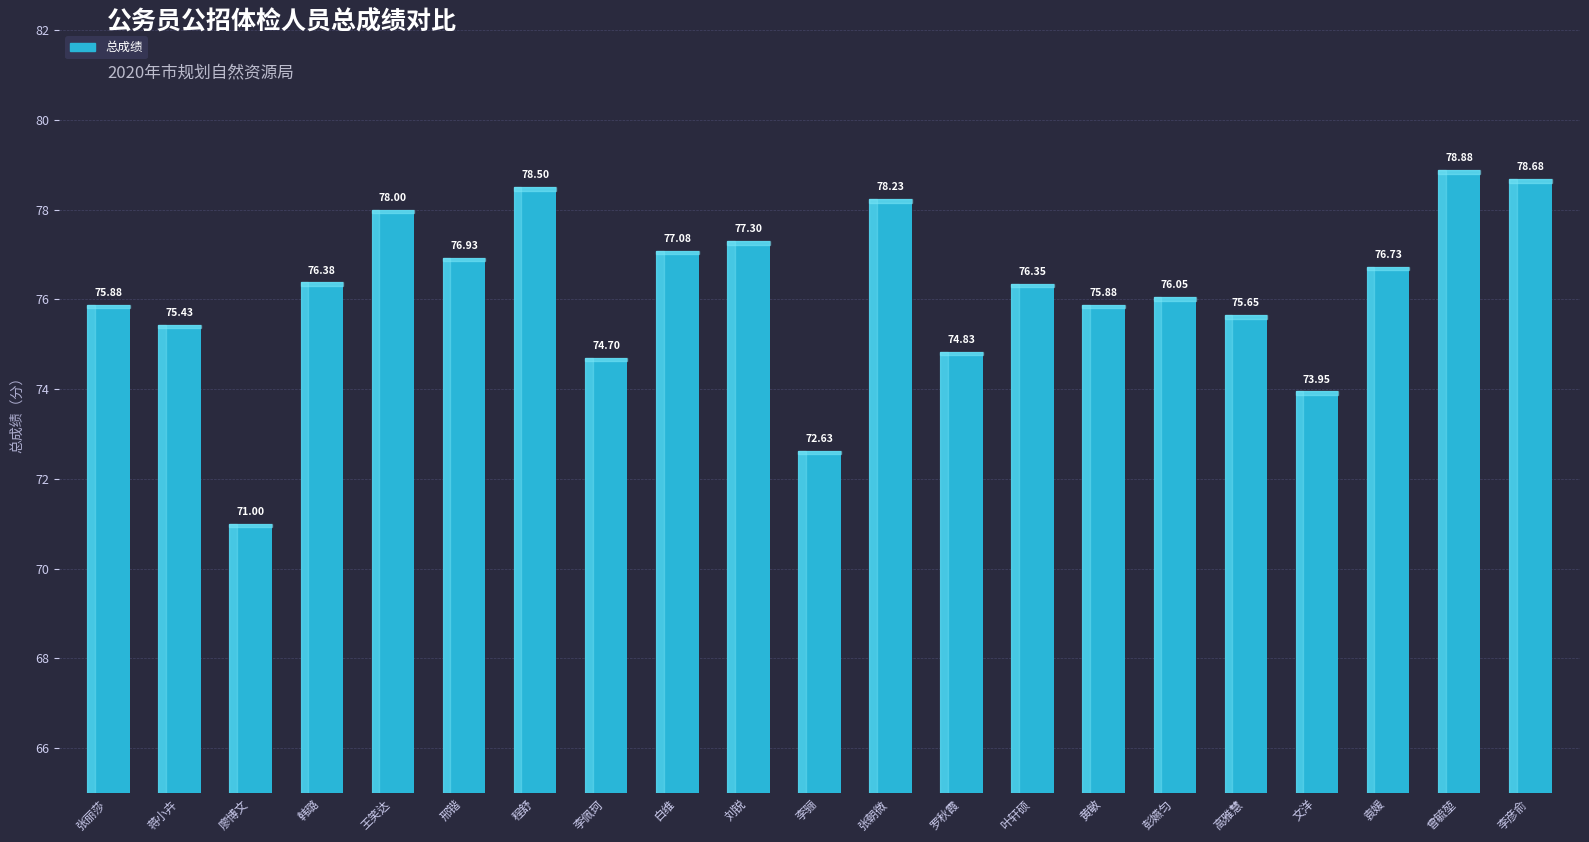

Which category has the lowest value across all series?

廖博文